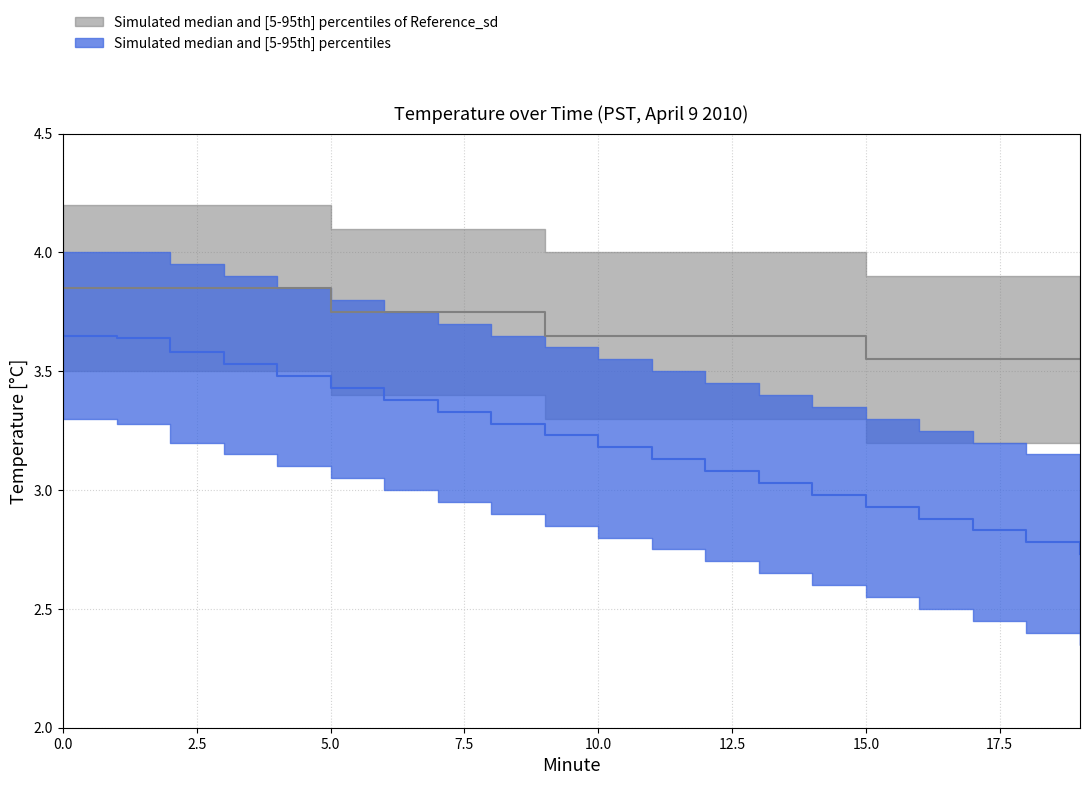

Reading left to right, what are all the values shown in this chart?

upper_gray: 0=4.2	1=4.2	2=4.2	3=4.2	4=4.2	5=4.1	6=4.1	7=4.1	8=4.1	9=4.0	10=4.0	11=4.0	12=4.0	13=4.0	14=4.0	15=3.9	16=3.9	17=3.9	18=3.9	19=3.9
lower_gray: 0=3.5	1=3.5	2=3.5	3=3.5	4=3.5	5=3.4	6=3.4	7=3.4	8=3.4	9=3.3	10=3.3	11=3.3	12=3.3	13=3.3	14=3.3	15=3.2	16=3.2	17=3.2	18=3.2	19=3.2
median_gray: 0=3.9	1=3.9	2=3.9	3=3.9	4=3.9	5=3.8	6=3.8	7=3.8	8=3.8	9=3.6	10=3.6	11=3.6	12=3.6	13=3.6	14=3.6	15=3.5	16=3.5	17=3.5	18=3.5	19=3.5
upper_blue: 0=4.0	1=4.0	2=4.0	3=3.9	4=3.9	5=3.8	6=3.8	7=3.7	8=3.6	9=3.6	10=3.5	11=3.5	12=3.5	13=3.4	14=3.4	15=3.3	16=3.2	17=3.2	18=3.1	19=3.1
lower_blue: 0=3.3	1=3.3	2=3.2	3=3.1	4=3.1	5=3.0	6=3.0	7=3.0	8=2.9	9=2.9	10=2.8	11=2.8	12=2.7	13=2.6	14=2.6	15=2.5	16=2.5	17=2.5	18=2.4	19=2.4
median_blue: 0=3.6	1=3.6	2=3.6	3=3.5	4=3.5	5=3.4	6=3.4	7=3.3	8=3.3	9=3.2	10=3.2	11=3.1	12=3.1	13=3.0	14=3.0	15=2.9	16=2.9	17=2.8	18=2.8	19=2.7